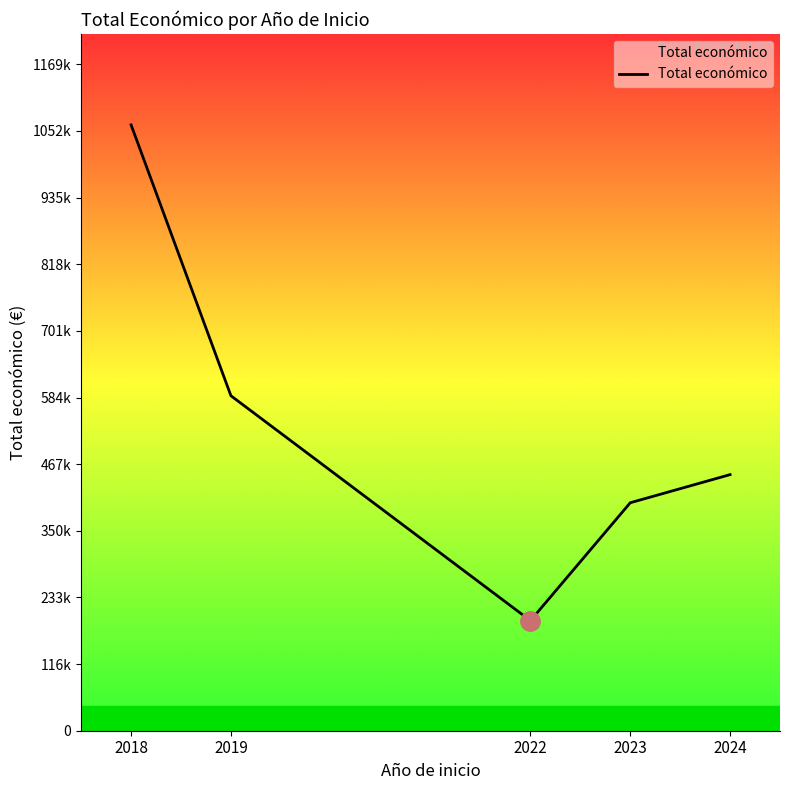

Does the chart have visible grid lines?

No